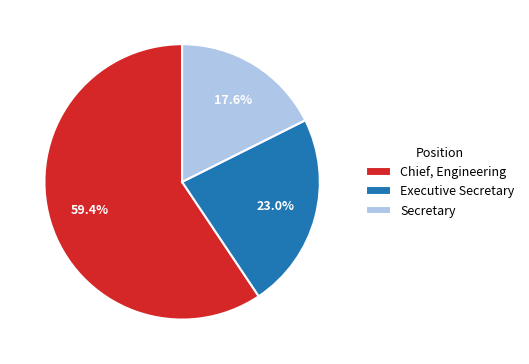

Which has a higher value, Chief, Engineering or Executive Secretary?

Chief, Engineering